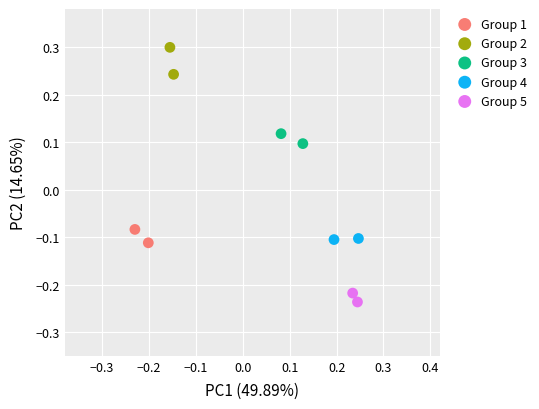

Which series reaches the minimum Y coordinate?

Group 5